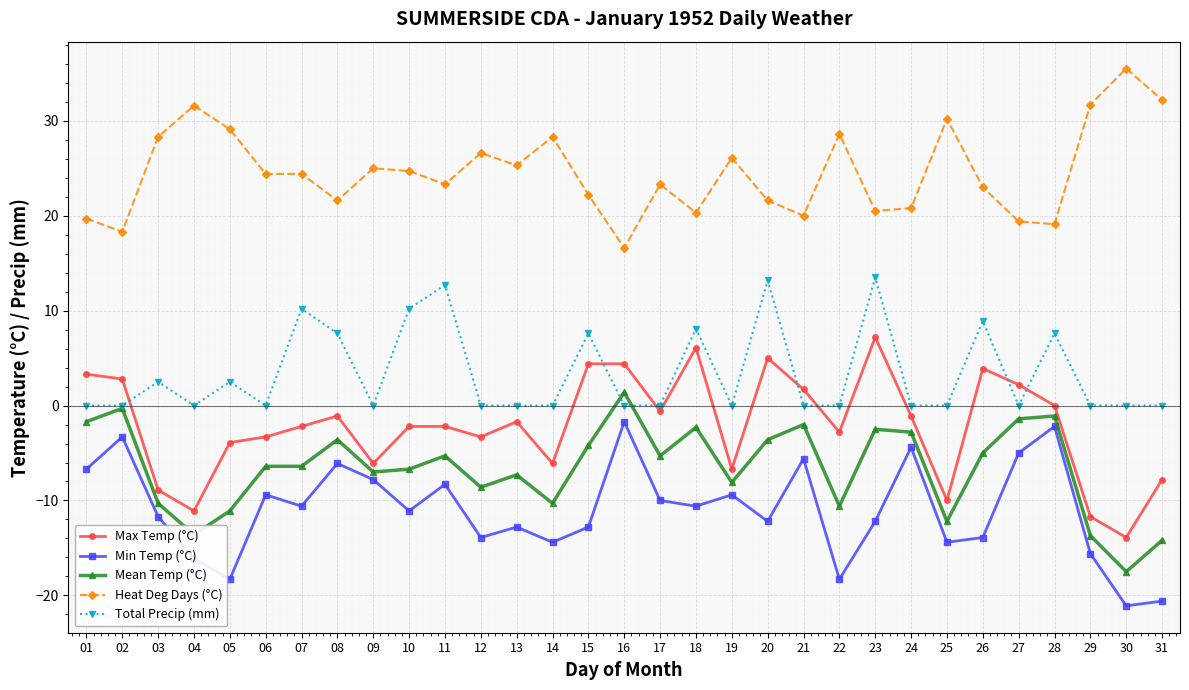

Which series has the largest total across all categories?

Heat Deg Days (°C)